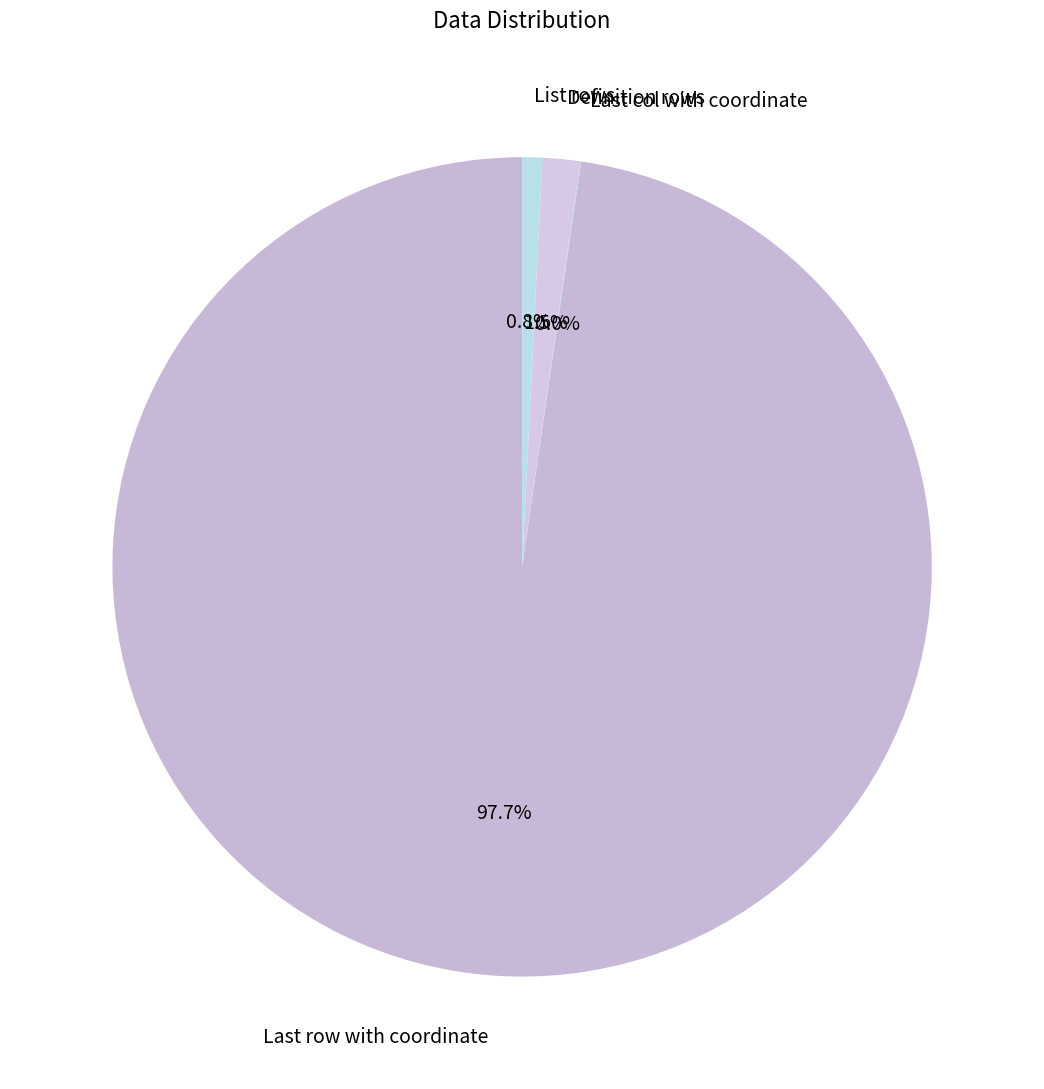

To the nearest percent, what percentage of the pie is List rows?

1%